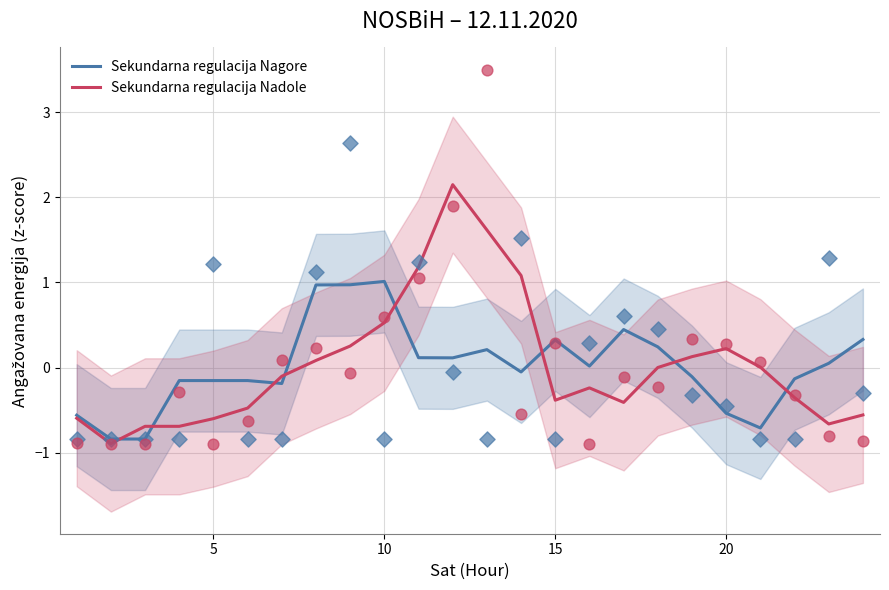

What are all the series names shown in the legend?

Sekundarna regulacija Nagore, Sekundarna regulacija Nadole